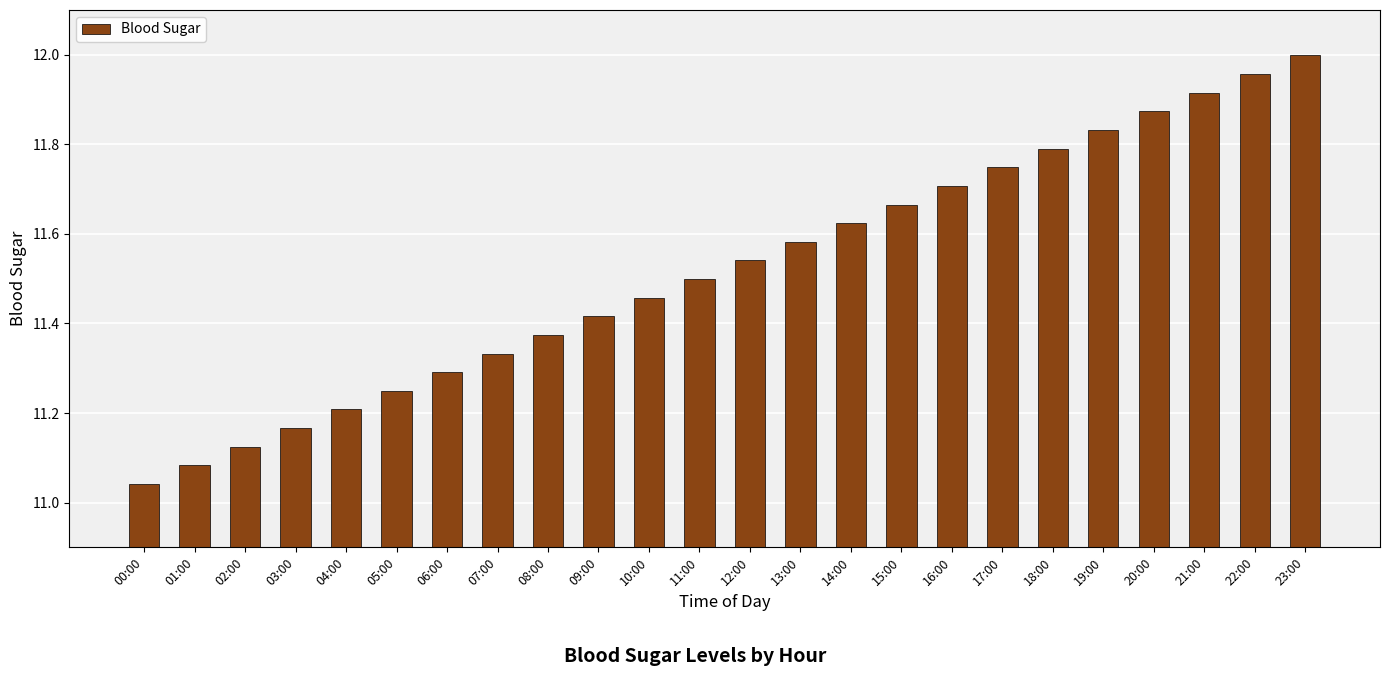

What is the label of the 13th bar from the right?

11:00